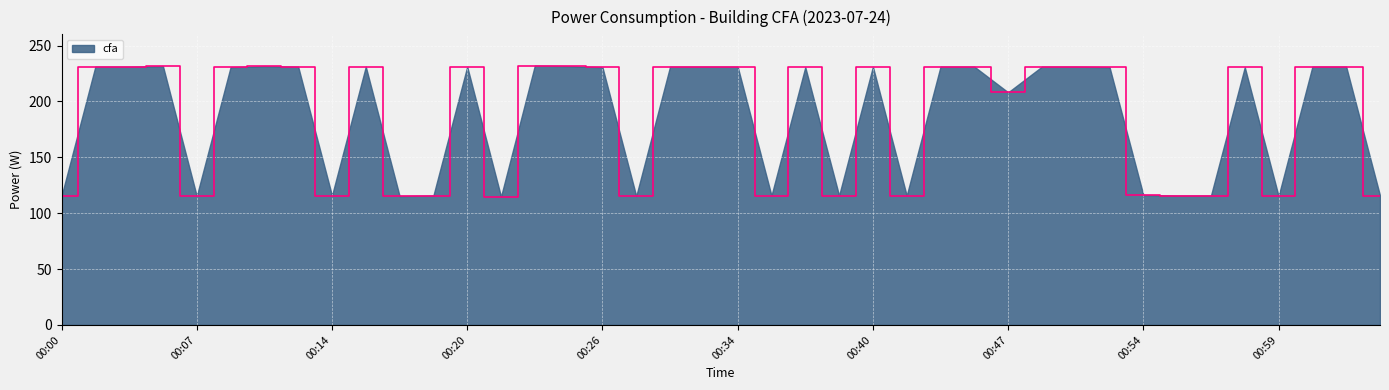

What is the smallest value displayed?

114.8